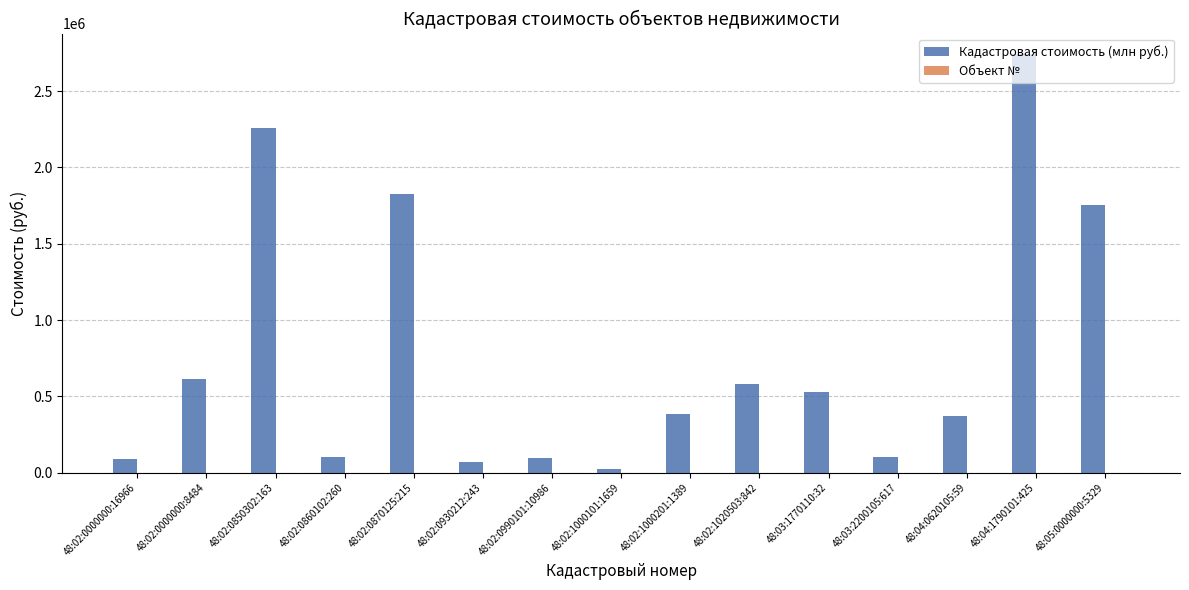

Where is Кадастровая стоимость (млн руб.) nearest to the value 1382811?

48:05:0000000:5329